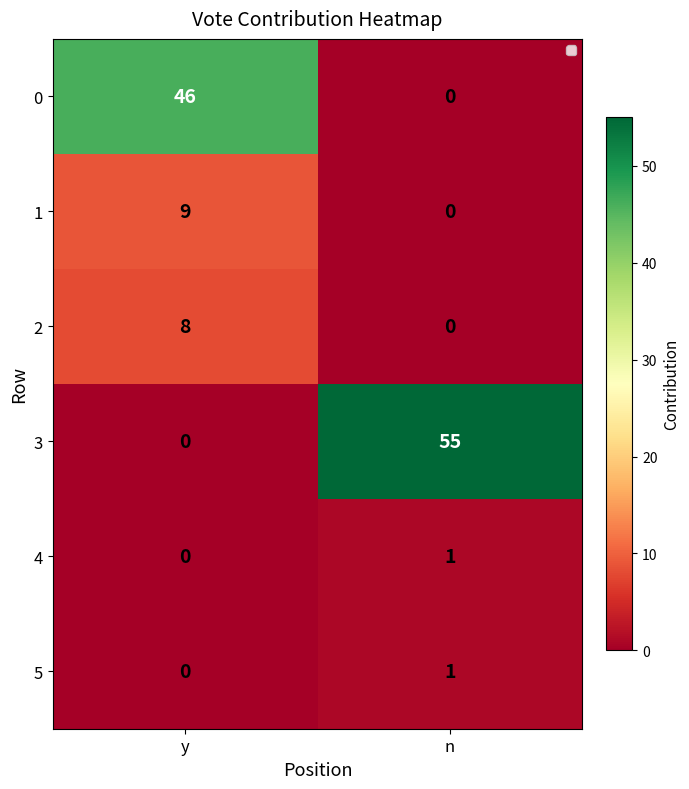

Is it true that 4 equals 1 at n?

True